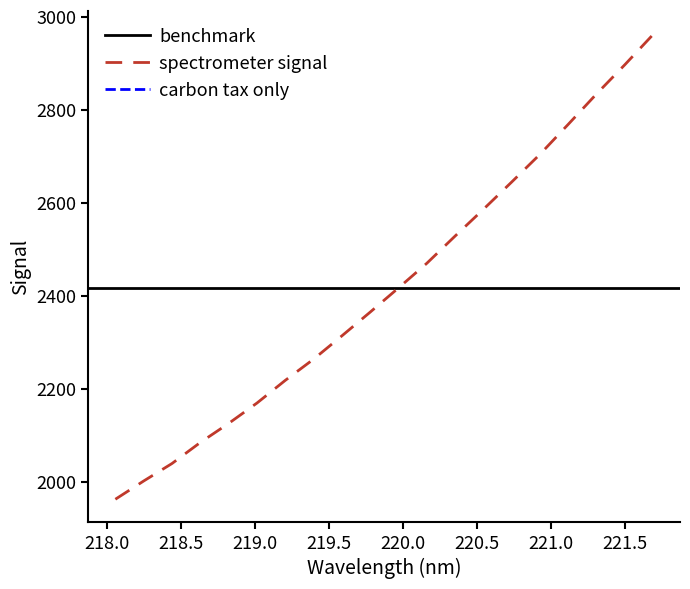

What is the difference between the maximum and minimum values?

998.9